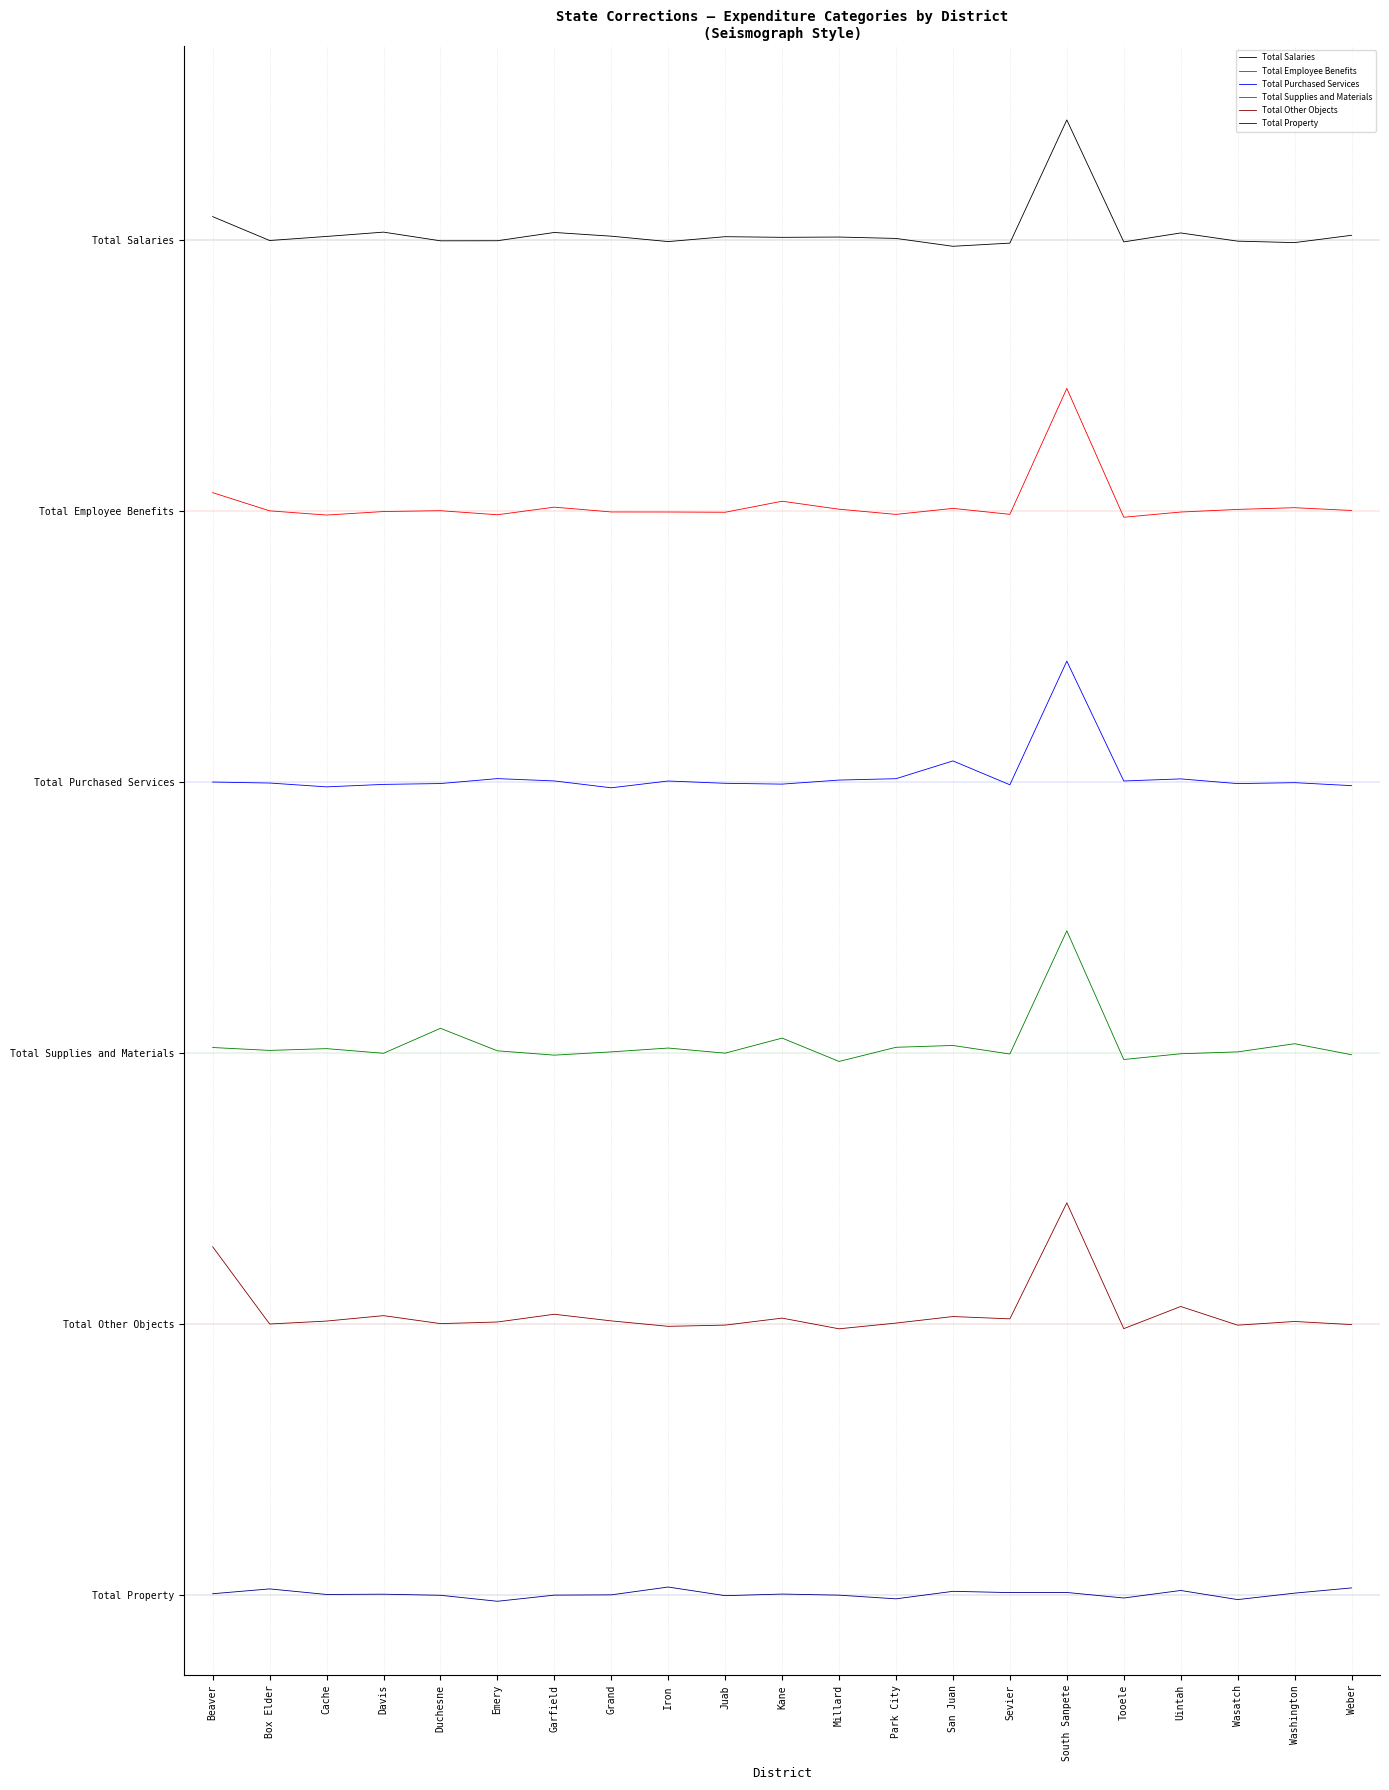

What are all the series names shown in the legend?

Total Salaries, Total Employee Benefits, Total Purchased Services, Total Supplies and Materials, Total Other Objects, Total Property